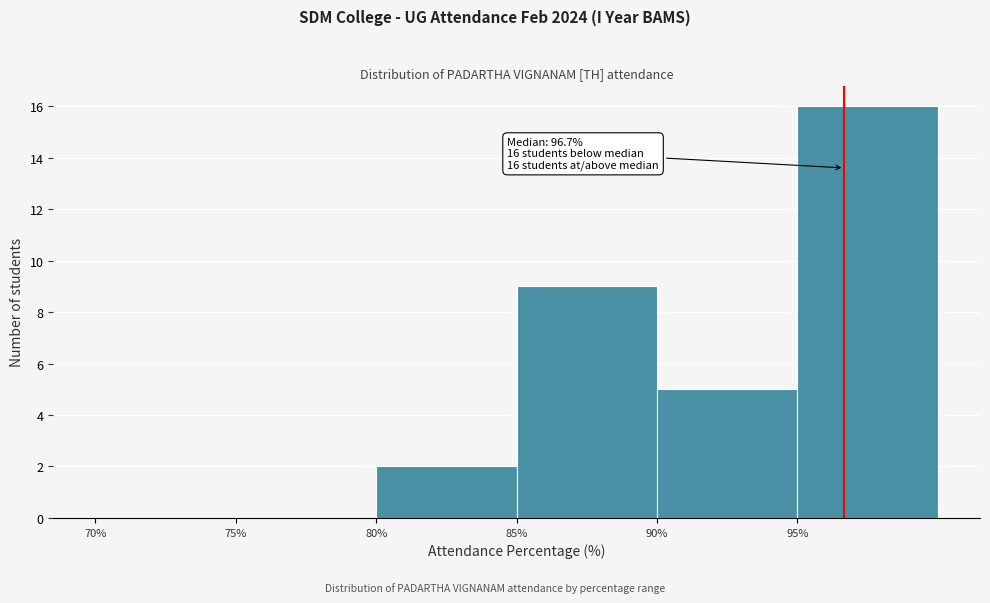

Which range on the x-axis has the tallest bar?

95 to 100